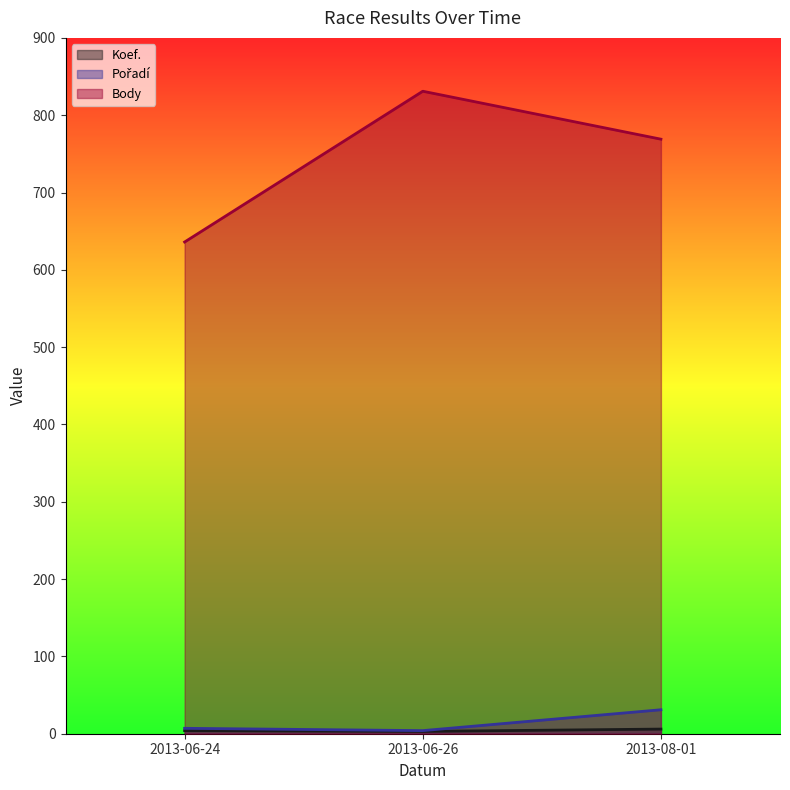

The value of Body (line) at 2013-08-01 is 1186. True or false?

False